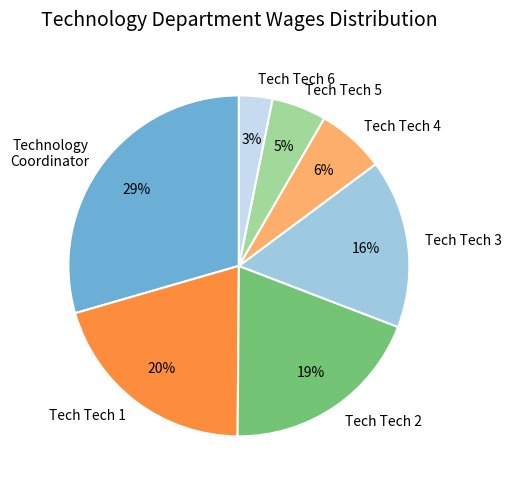

Is it true that Tech Tech 5 is 1% of the pie?

False